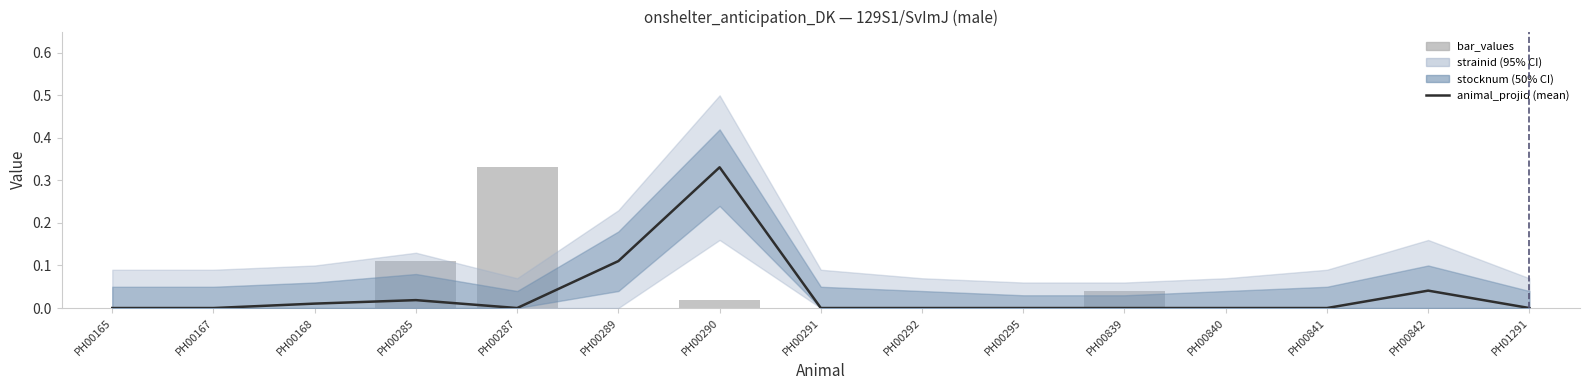

List the labels in order of animal_projid value, smallest first.

PH00165, PH00167, PH00287, PH00291, PH00292, PH00295, PH00839, PH00840, PH00841, PH01291, PH00168, PH00285, PH00842, PH00289, PH00290